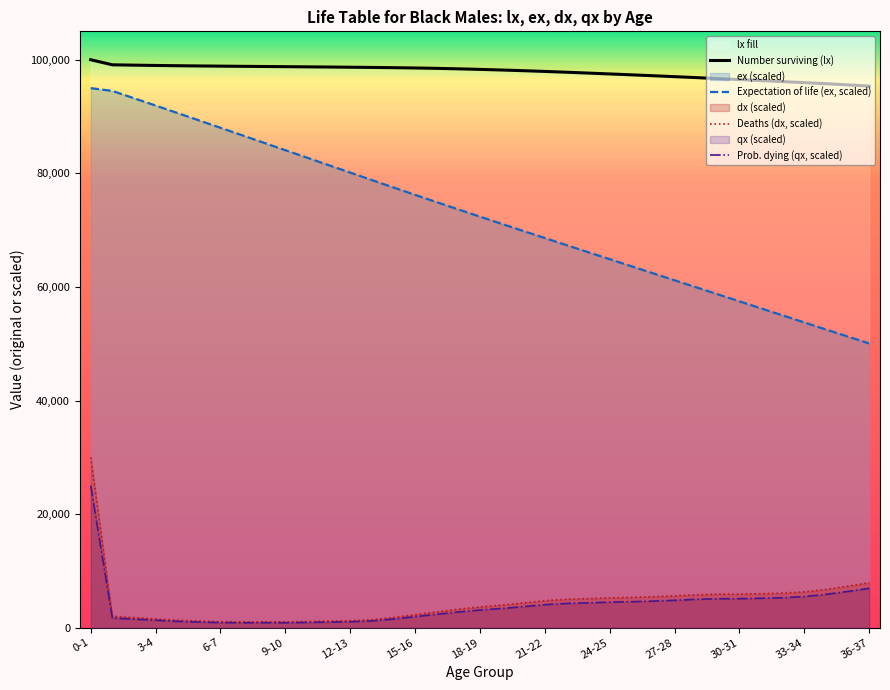

What is the difference between the maximum and minimum values?

4640.2